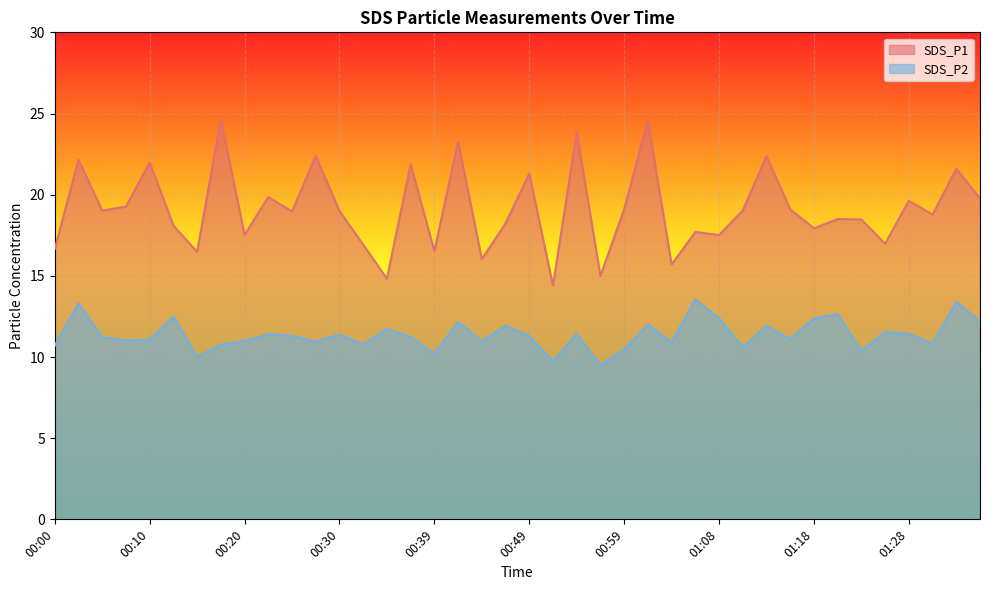

The value of SDS_P1 at 00:56 is 24.8. True or false?

False